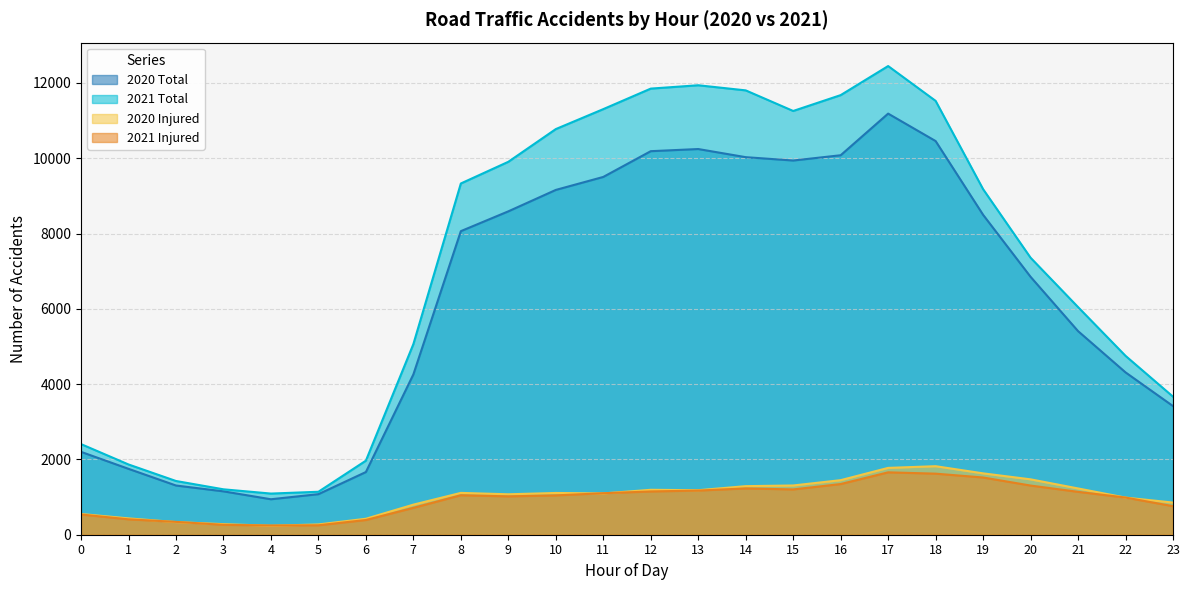

True or false: 2020 Total has more than 2 points higher than both neighbors.

False